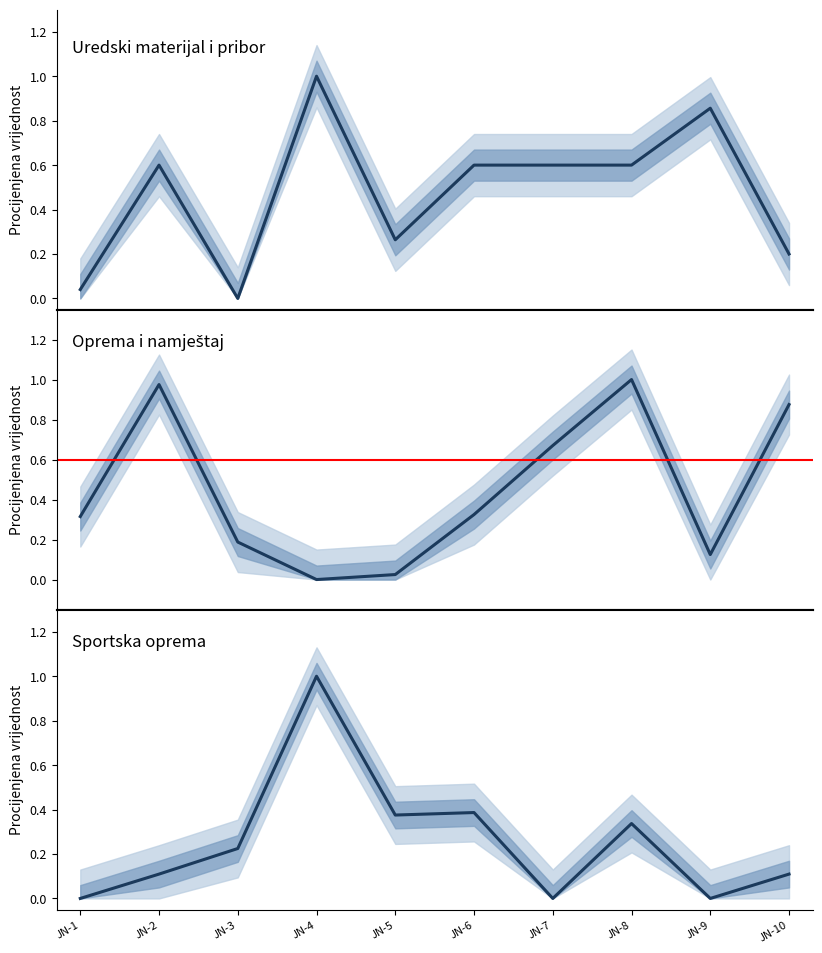

Rank the series by their maximum value, from highest to lowest.

Uredski materijal i pribor, Oprema i namještaj, Sportska oprema